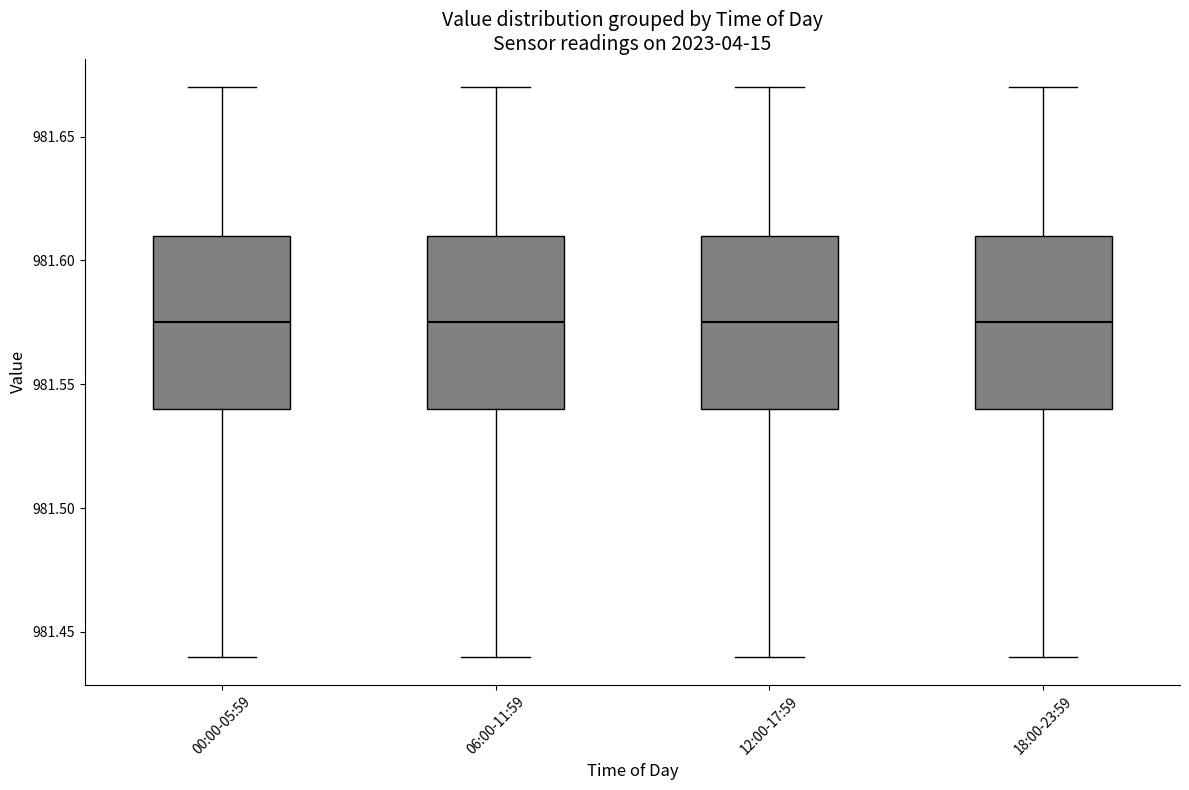

Where does the median line of the box for 00:00-05:59 sit on the y-axis? The values are not printed on the chart, so give them approximately, as read against the axis.

981.575